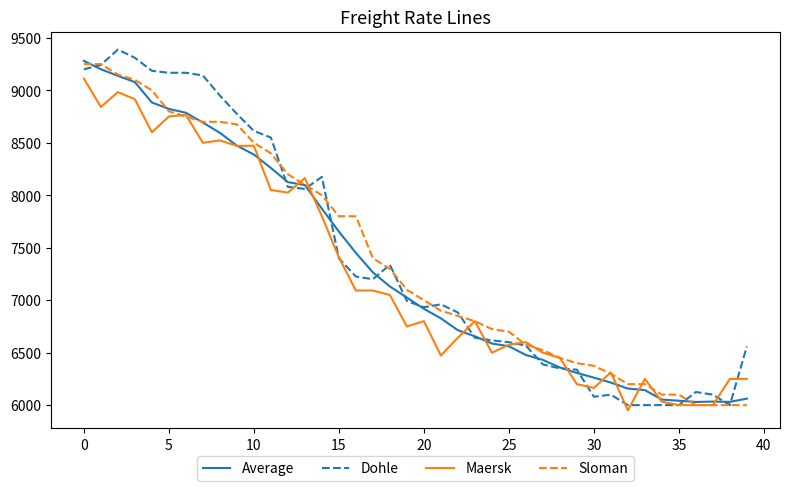

What is the maximum value shown in the chart?

9388